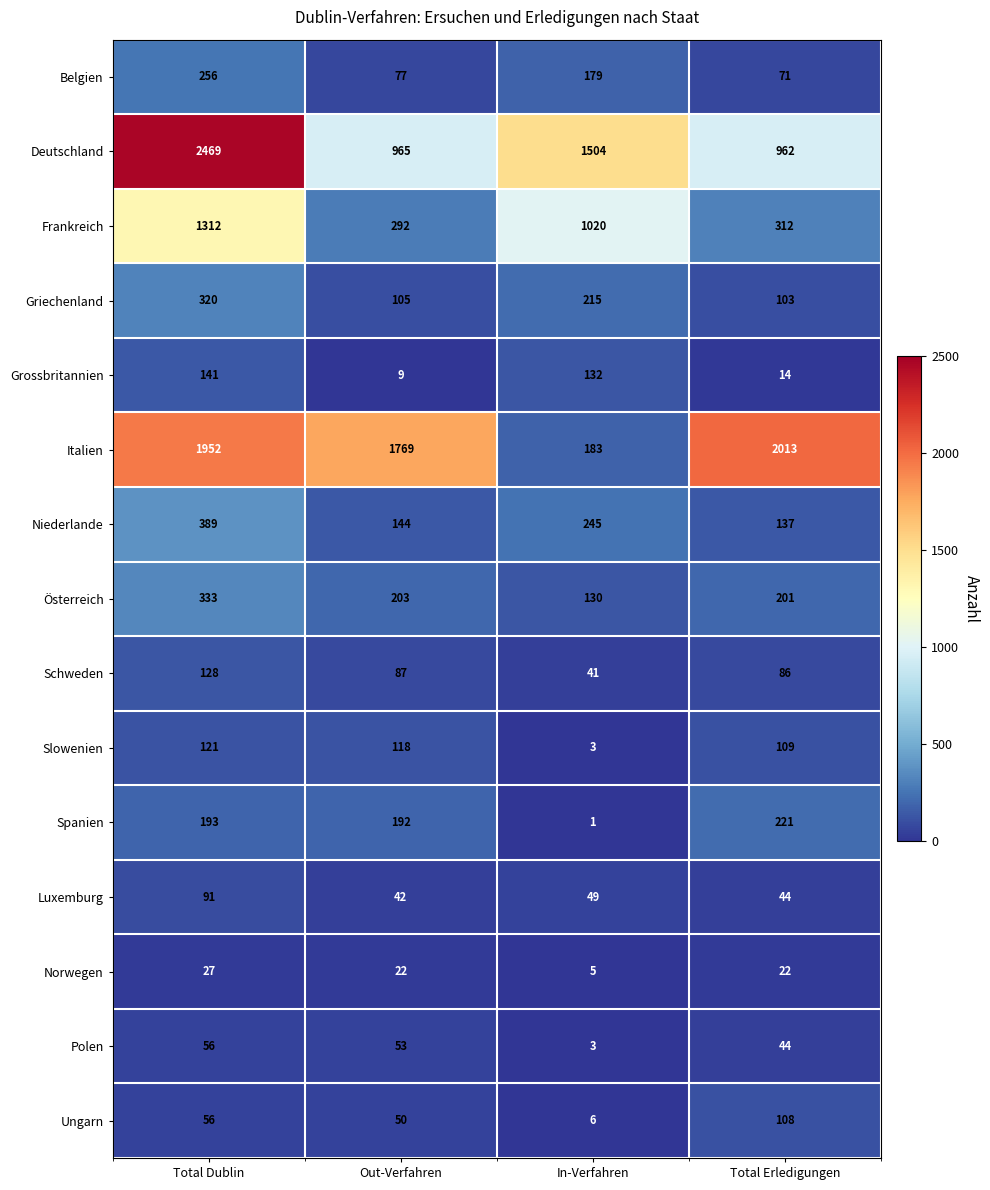

At which category is the sum across all series the highest?

Total Dublin